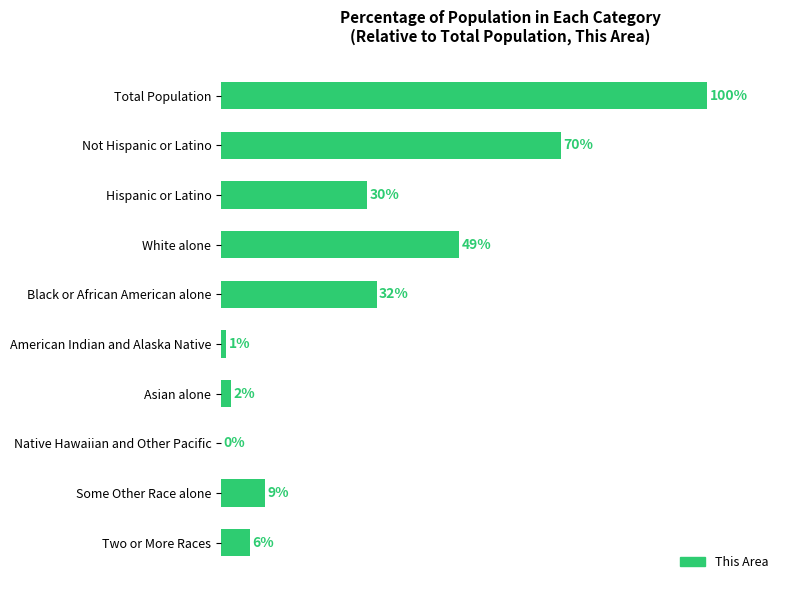

At which label is the value closest to 50?

White alone